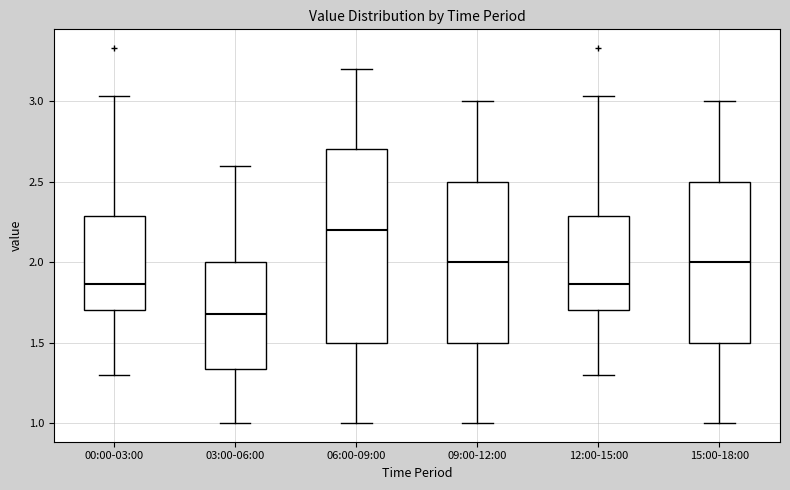

Which box has the highest median line?

06:00-09:00